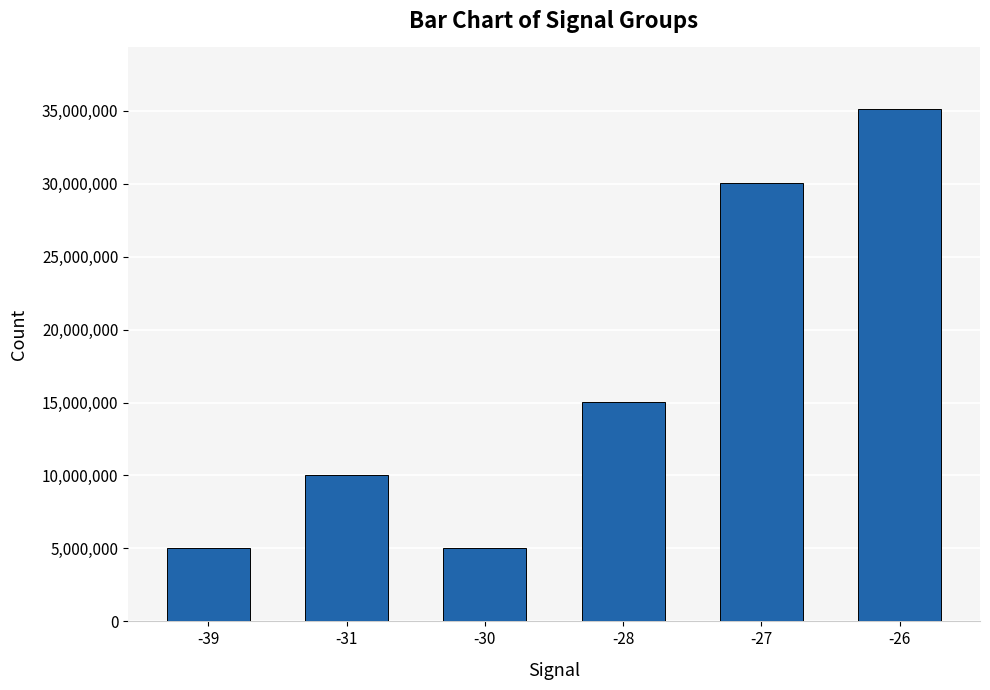

What is the maximum value shown in the chart?

35119738